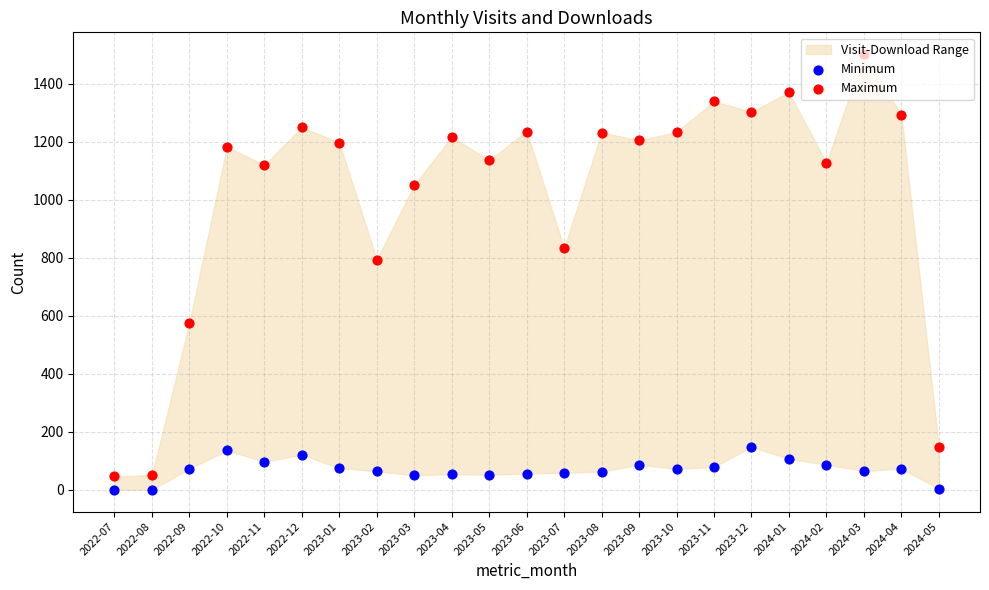

Which series reaches the maximum Y coordinate?

Maximum